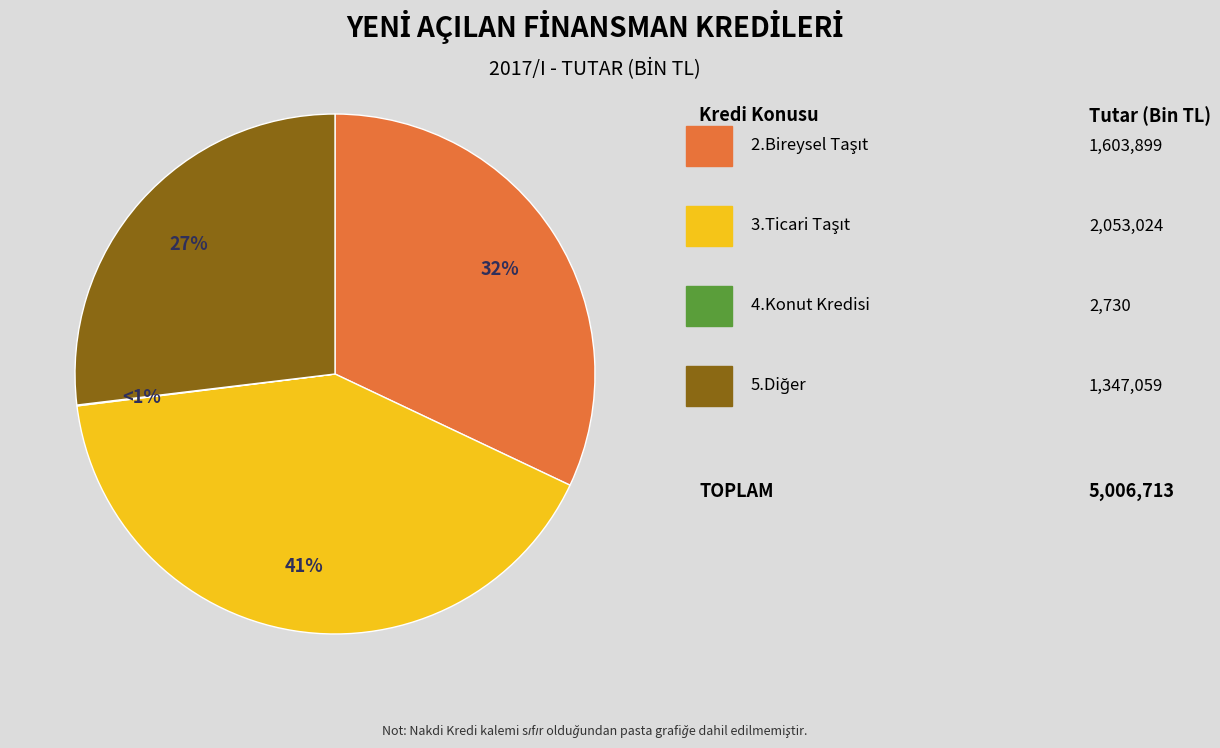

Does any single category account for the majority?

No